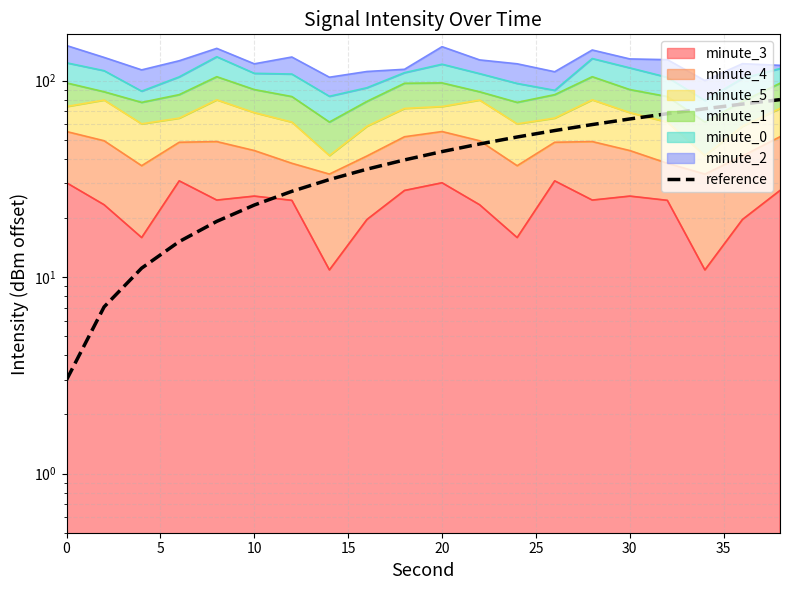

How many lines are shown in the chart?

1